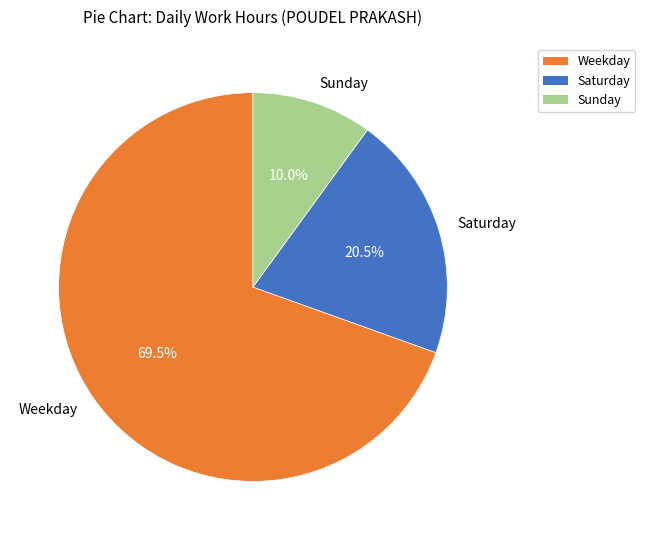

Which slice is the smallest?

Sunday